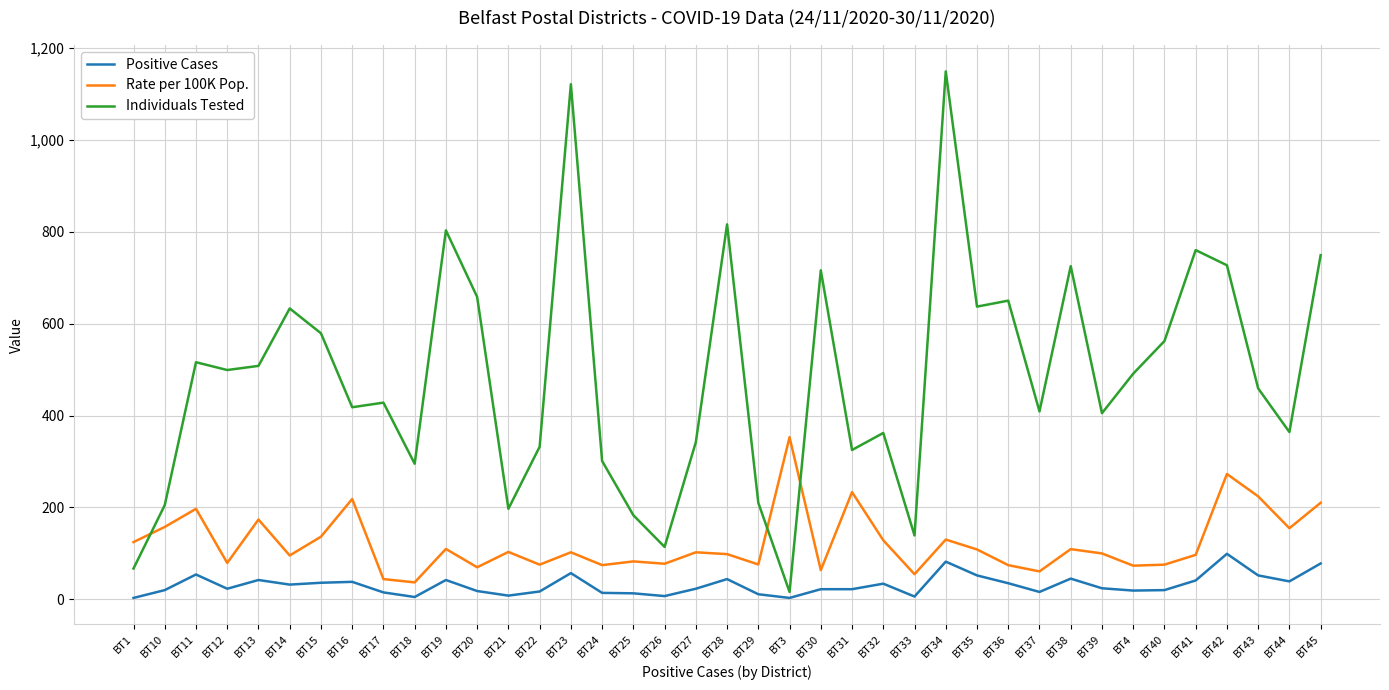

At which category does Positive Cases reach its first local peak?

BT11